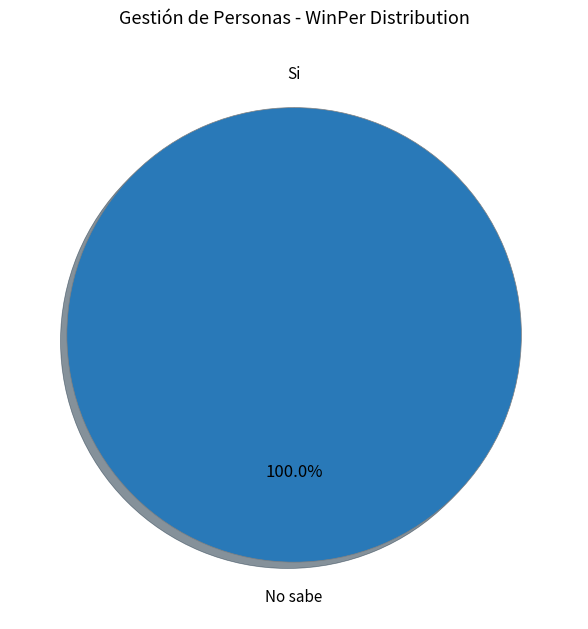

True or false: Si accounts for 0% of the total.

True